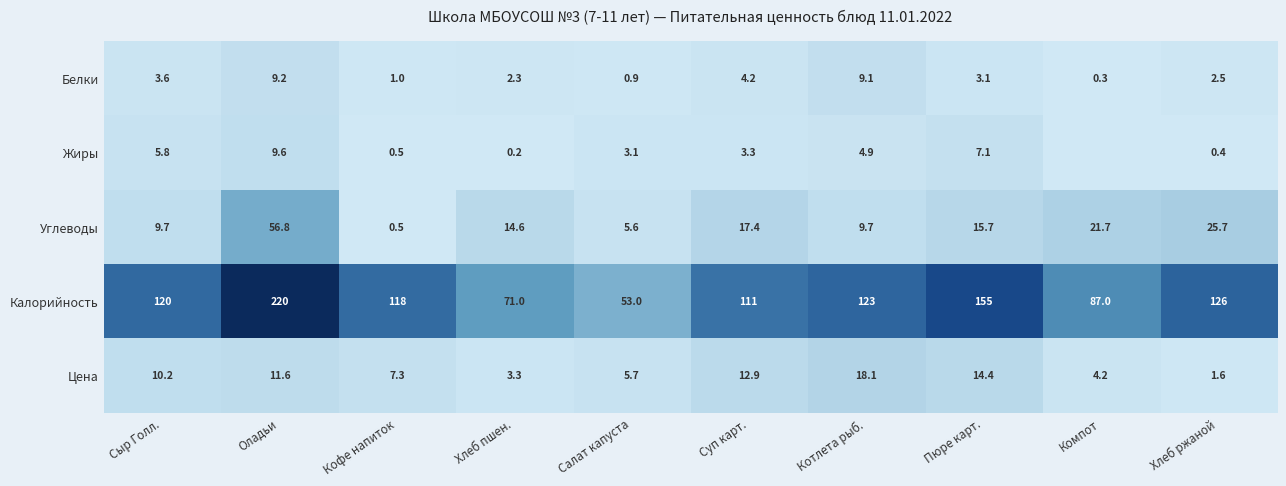

At which category does the chart reach its peak across all series?

Оладьи